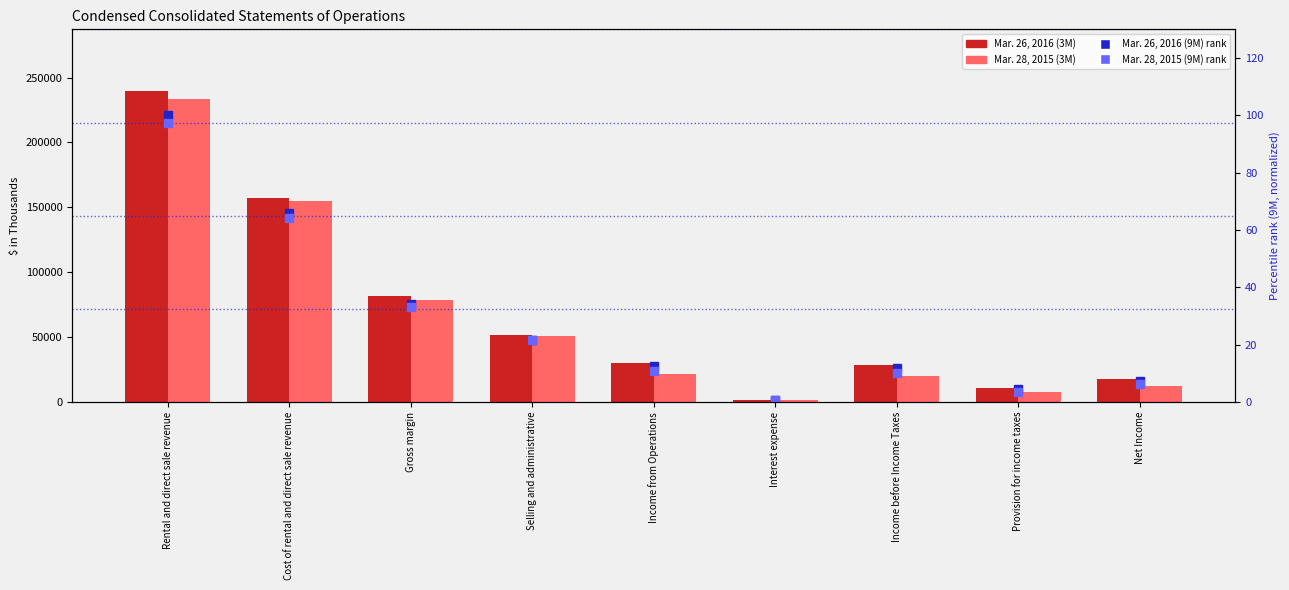

Which label corresponds to the smallest value in the chart?

Interest expense